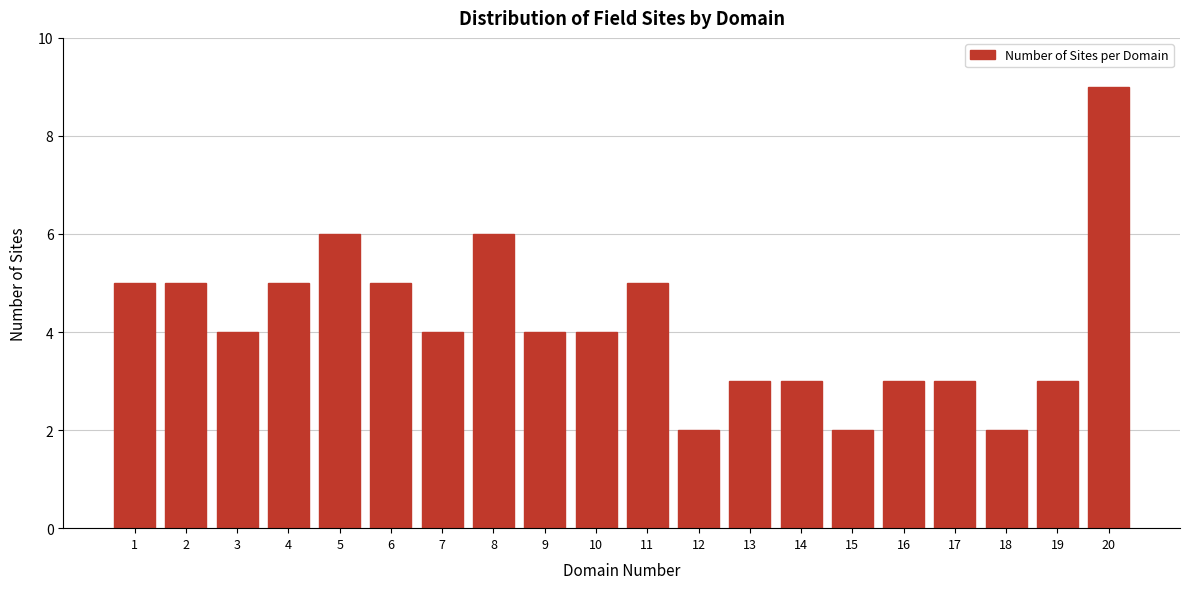

Reading left to right, list all the values displayed in this chart.

1=5	2=5	3=4	4=5	5=6	6=5	7=4	8=6	9=4	10=4	11=5	12=2	13=3	14=3	15=2	16=3	17=3	18=2	19=3	20=9